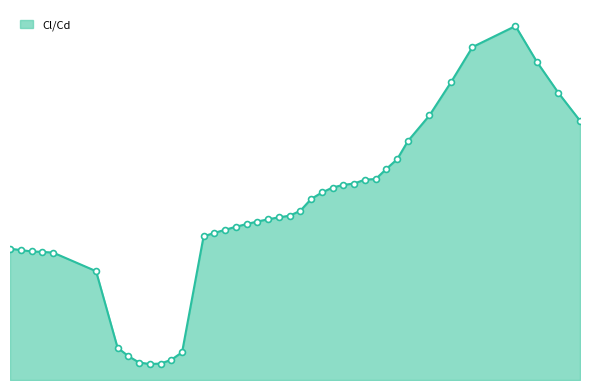

Which has a higher value, 15.0 or -3.5?

15.0